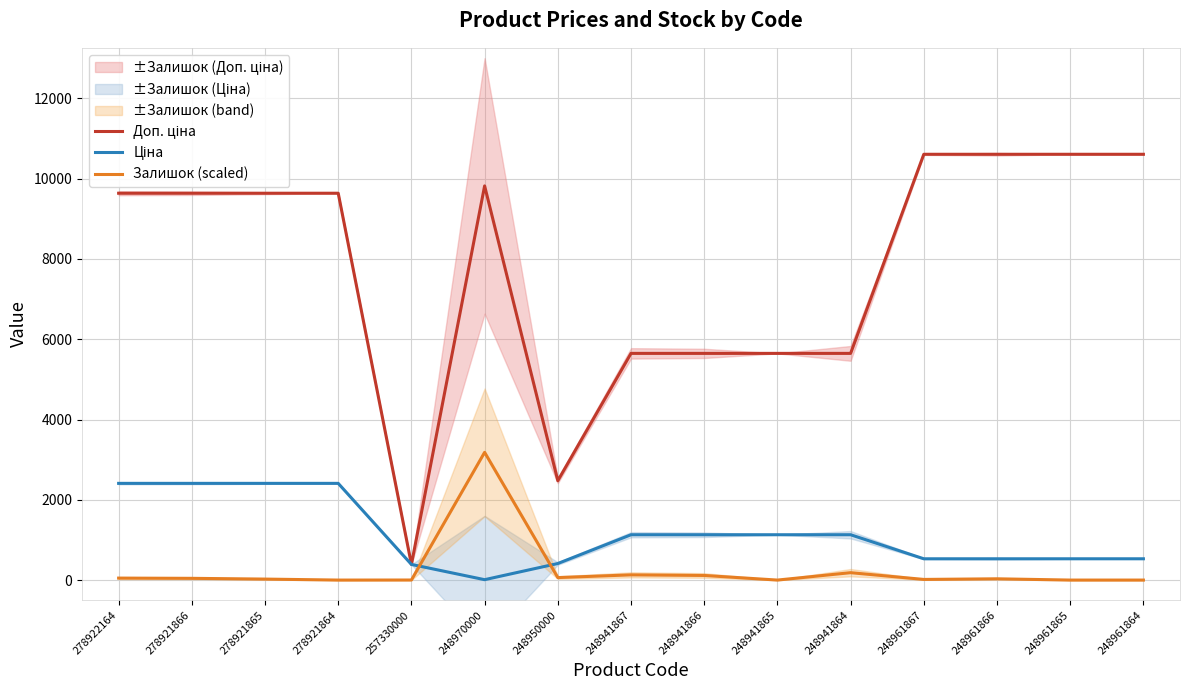

Where is Доп. ціна nearest to the value 5498?

248941867